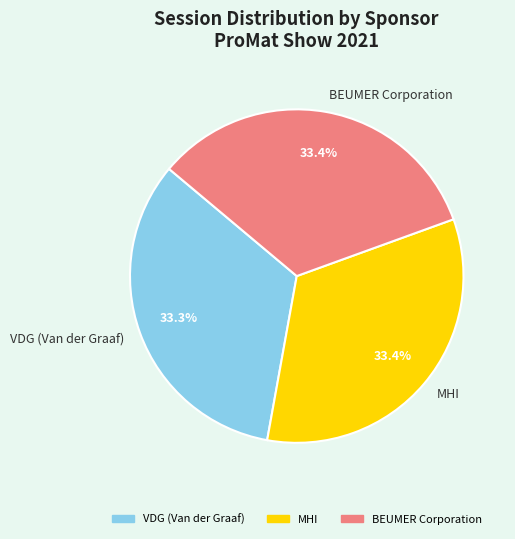

True or false: MHI accounts for 43% of the total.

False